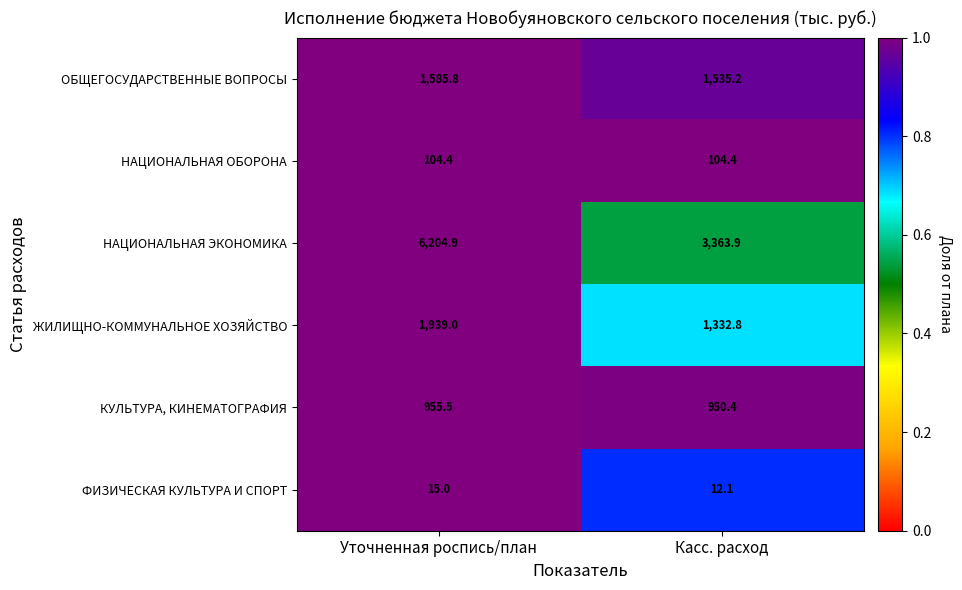

Reading left to right, what are all the values shown in this chart?

ОБЩЕГОСУДАРСТВЕННЫЕ ВОПРОСЫ: Уточненная роспись/план=1585.8	Касс. расход=1535.2
НАЦИОНАЛЬНАЯ ОБОРОНА: Уточненная роспись/план=104.4	Касс. расход=104.4
НАЦИОНАЛЬНАЯ ЭКОНОМИКА: Уточненная роспись/план=6204.9	Касс. расход=3363.9
ЖИЛИЩНО-КОММУНАЛЬНОЕ ХОЗЯЙСТВО: Уточненная роспись/план=1939.0	Касс. расход=1332.8
КУЛЬТУРА, КИНЕМАТОГРАФИЯ: Уточненная роспись/план=955.5	Касс. расход=950.4
ФИЗИЧЕСКАЯ КУЛЬТУРА И СПОРТ: Уточненная роспись/план=15.0	Касс. расход=12.1